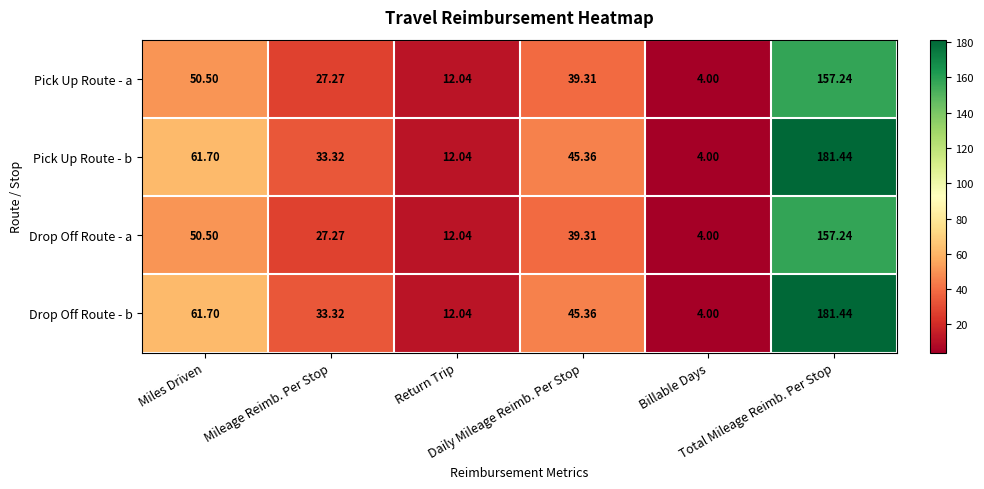

Which series has the largest range (max minus min)?

Pick Up Route - b